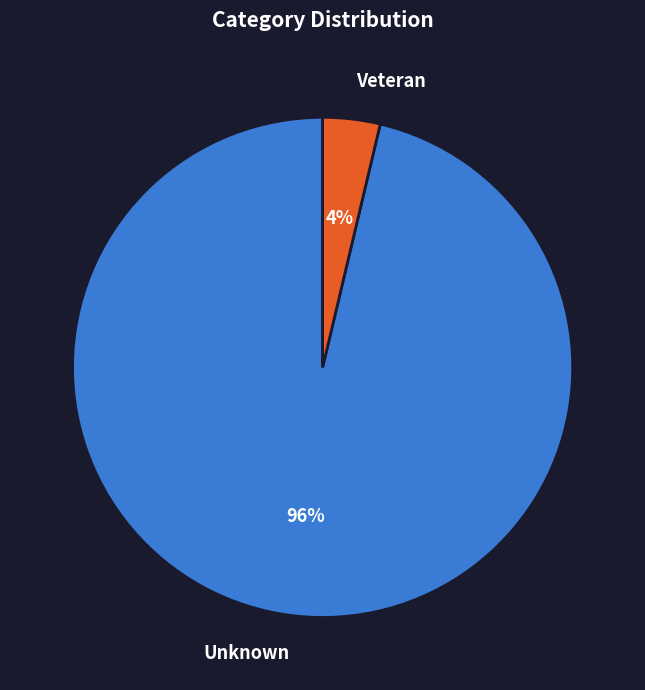

Does any single category account for the majority?

Yes